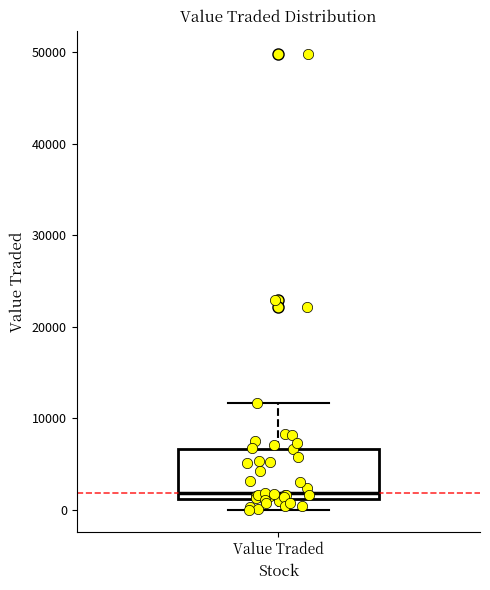

Transcribe this box plot: give where the median line is, the range the box spans, and where the two whiskers end, as read against the y-axis. The values are not printed on the chart, so give them approximately, as read against the axis.

median 2000, box 1000 to 7000, whiskers 0 to 12000